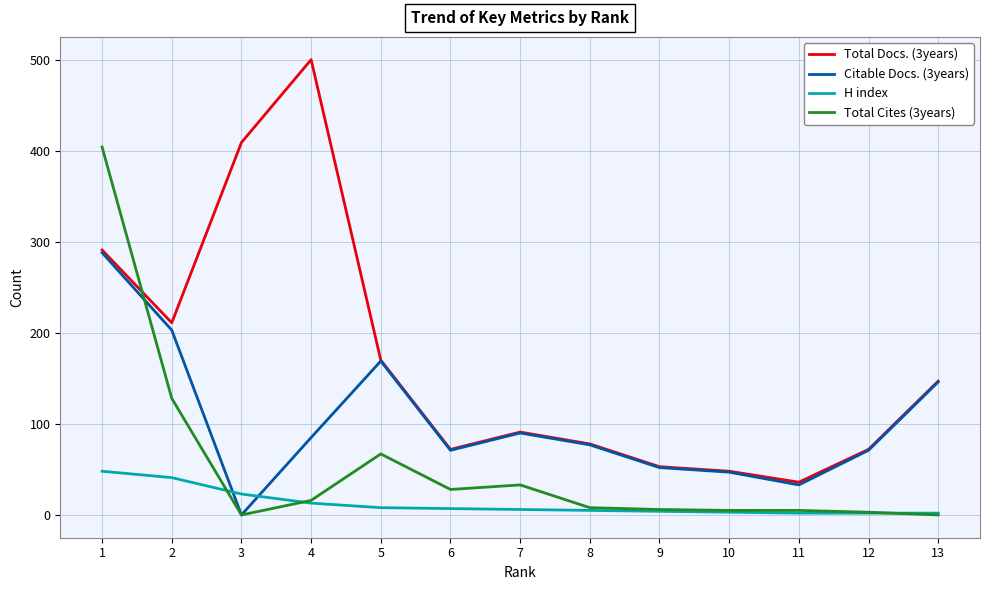

Between 3 and 7, which series saw the biggest shift?

Total Docs. (3years)